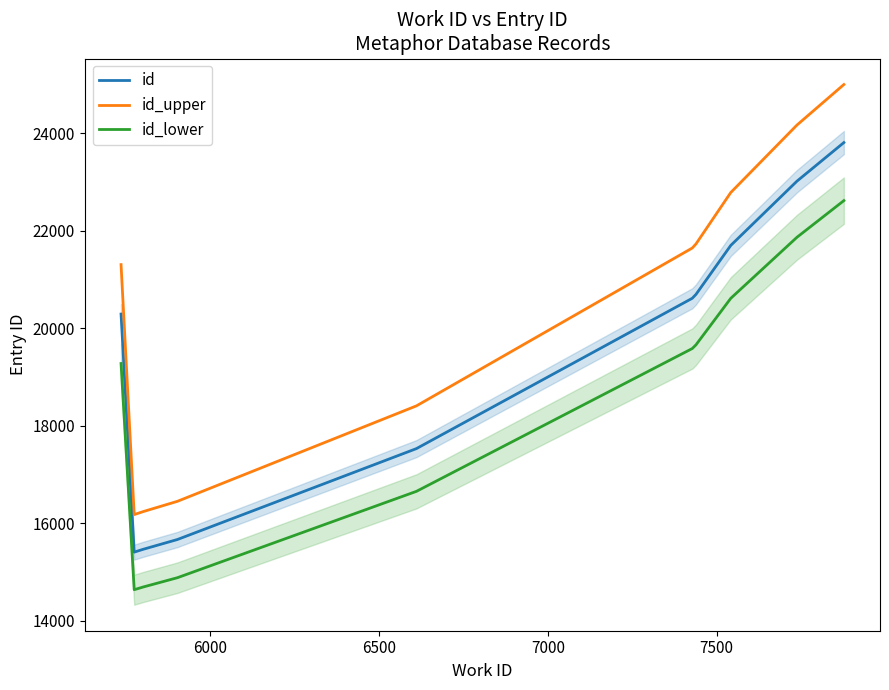

What is the sum of all id_upper values?

203947.8